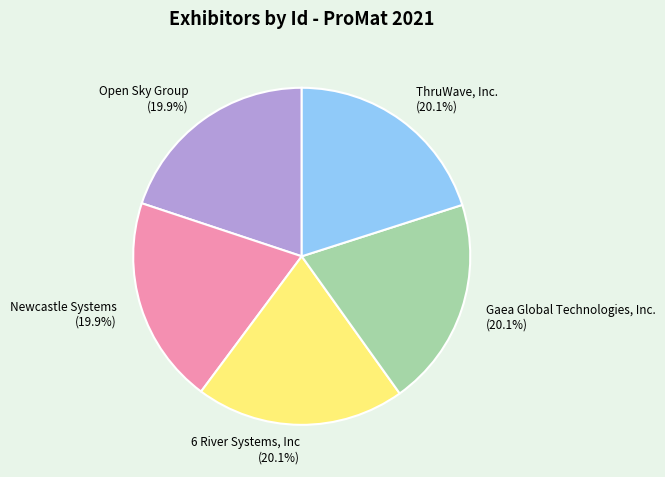

What percentage is the Gaea Global Technologies, Inc. slice, to the nearest percent?

20%